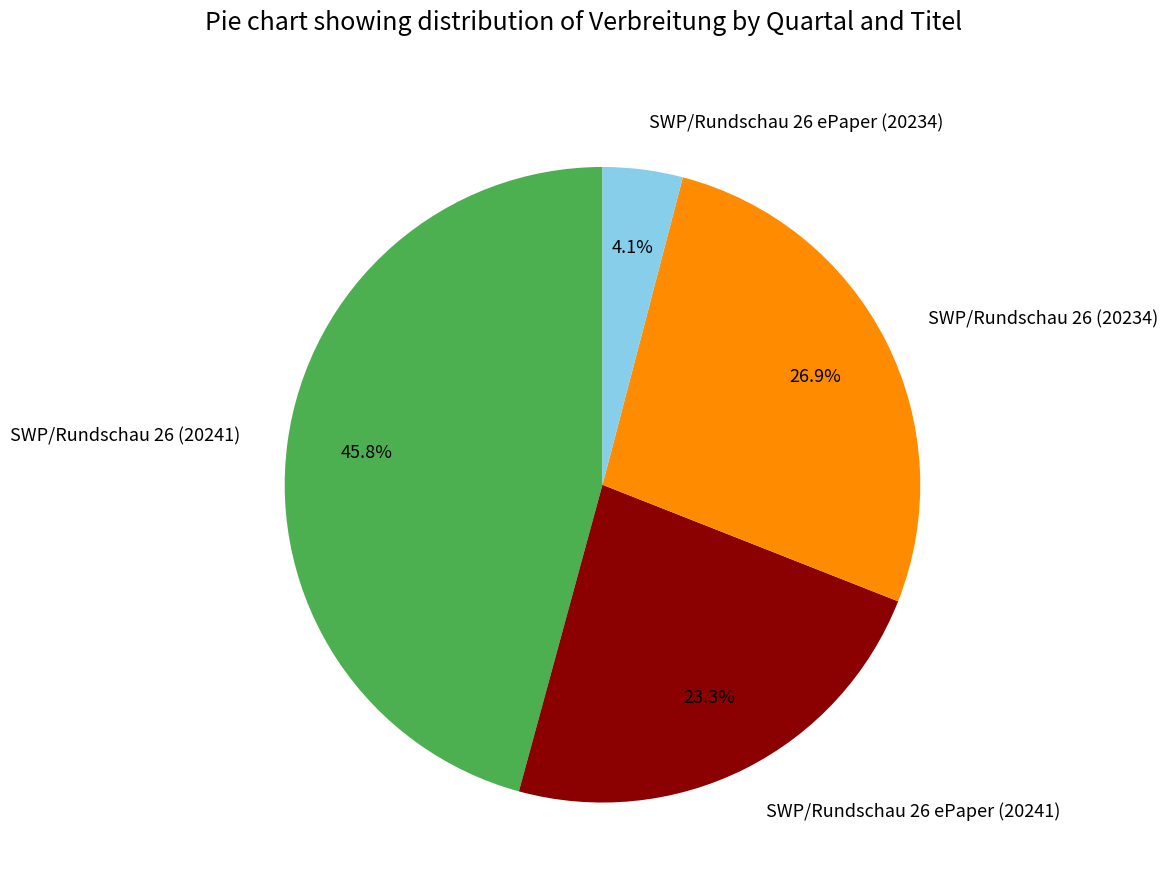

How many segments does this pie chart have?

4